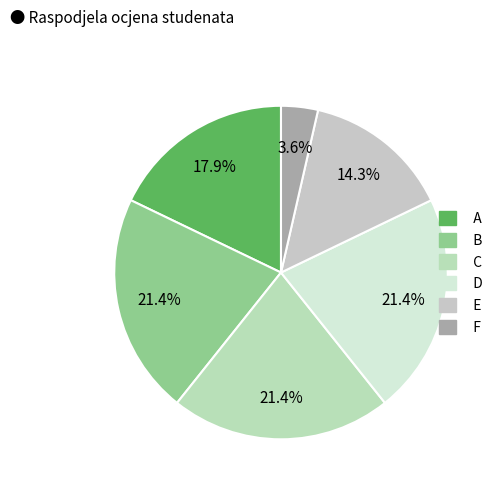

What percentage is NOT represented by A?

82.1%